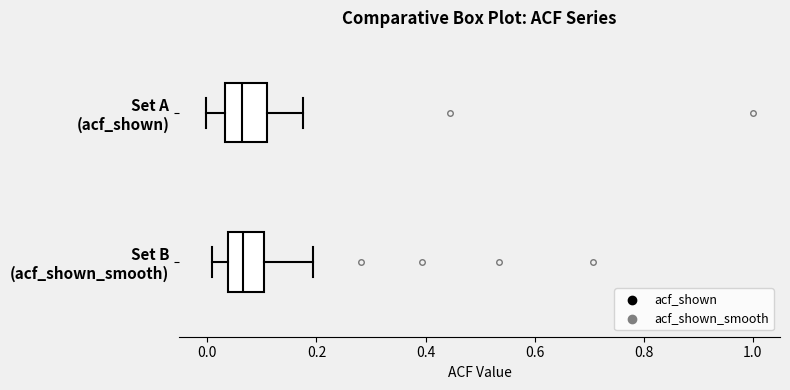

Reading bottom to top, transcribe this box plot: for each box, give where its median line is, the range the box spans, and where its two whiskers end, as read against the x-axis. The values are not printed on the chart, so give them approximately, as read against the axis.

Set B (acf_shown_smooth): median 0.06, box 0.04 to 0.10, whiskers 0.00 to 0.20
Set A (acf_shown): median 0.06, box 0.04 to 0.10, whiskers 0.00 to 0.18